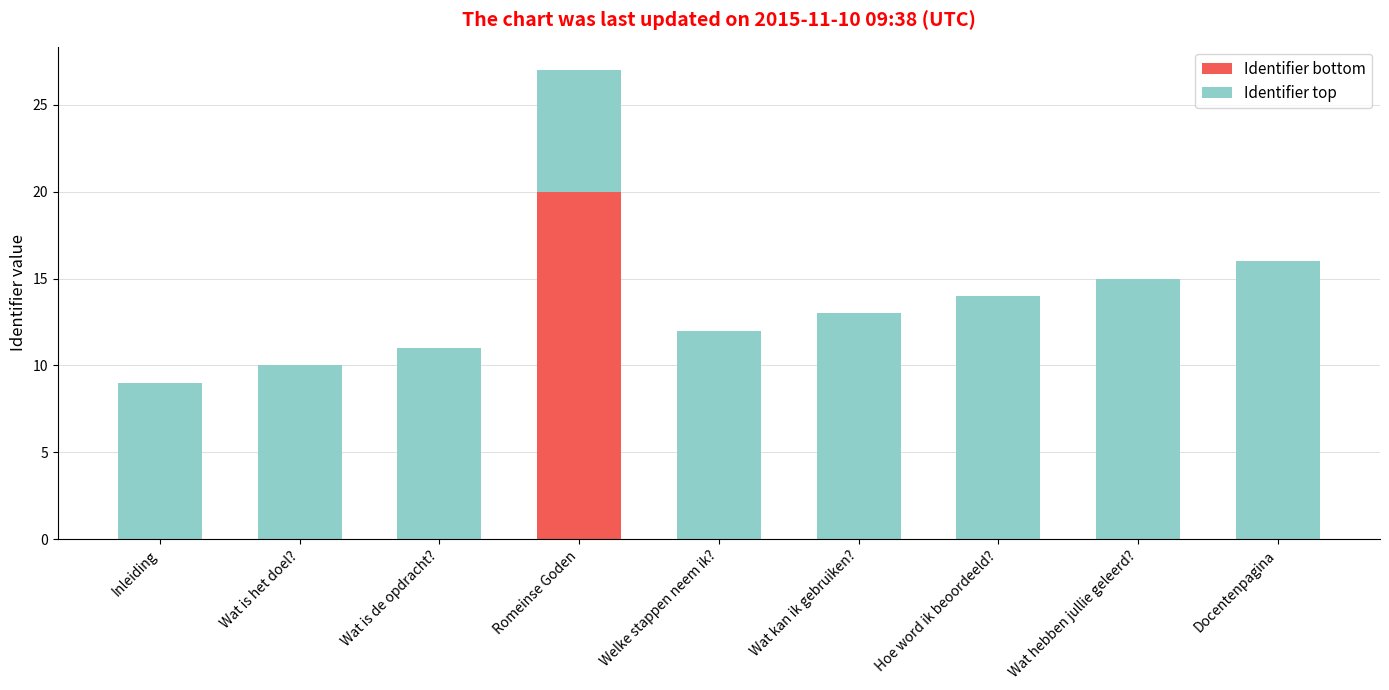

What is the total value across all series at Wat kan ik gebruiken??

13